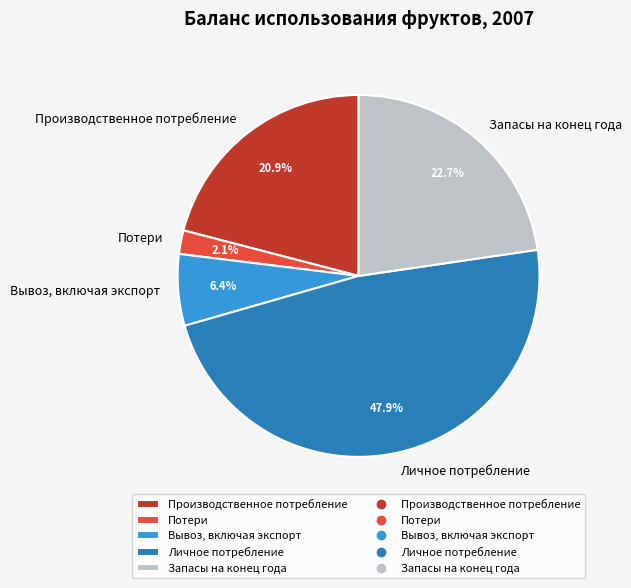

How much of the chart is everything except Производственное потребление?

79.1%